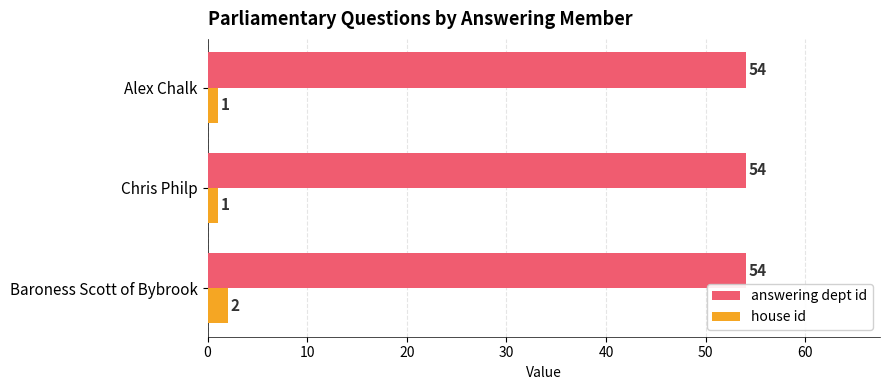

How many house id values are between 1 and 2?

3